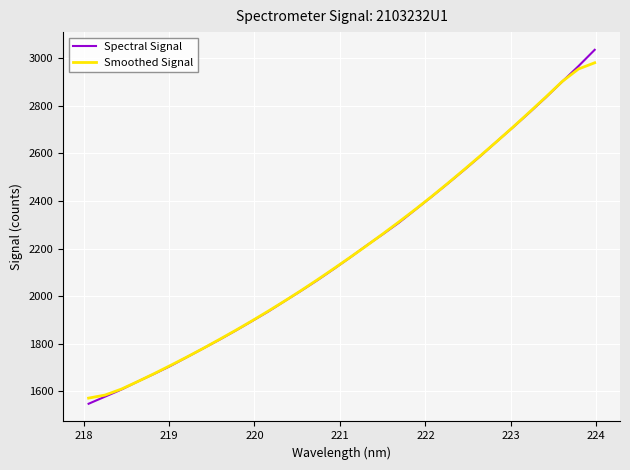

Count the number of categories in the chart.

32